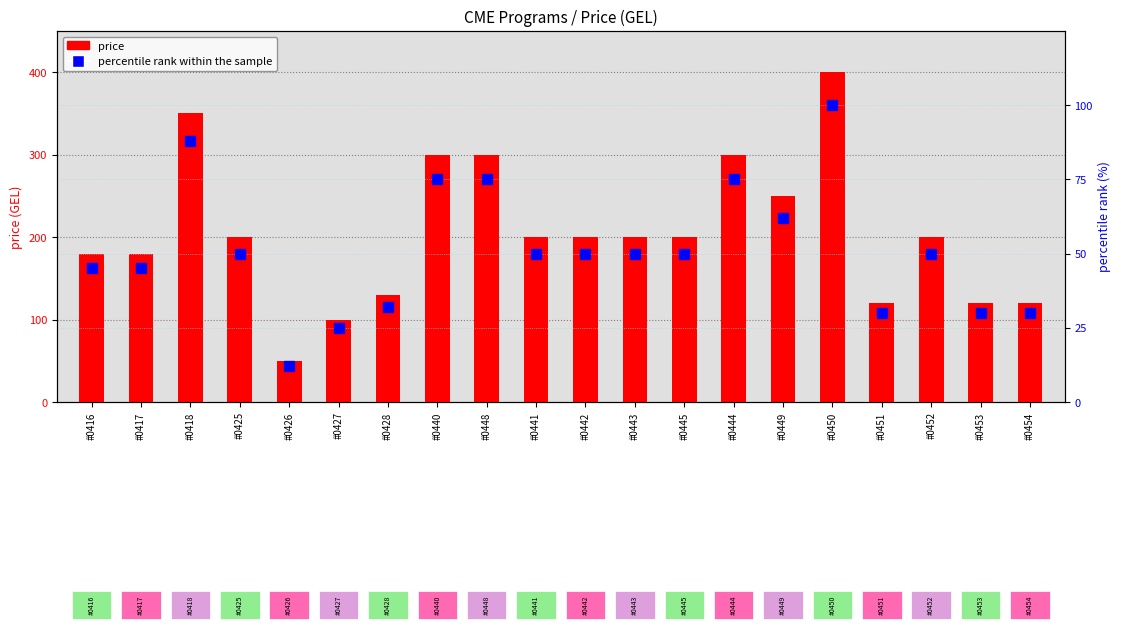

What is the spread (max minus min) of values at #0425?

150